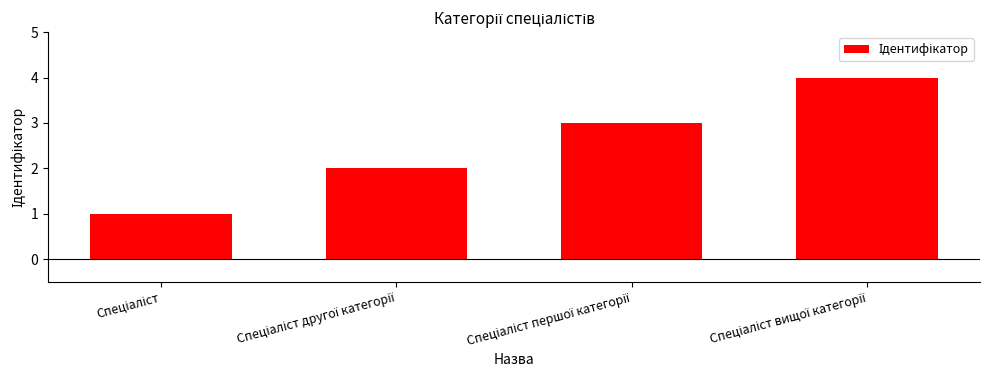

What is the difference between the maximum and minimum values?

3